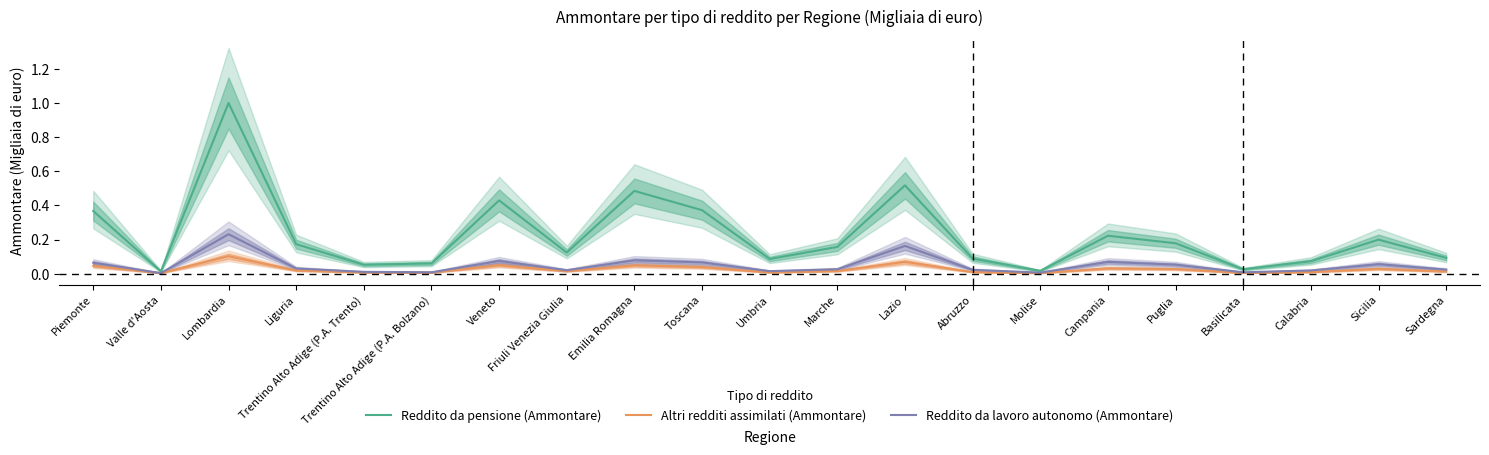

At which label does Reddito da lavoro autonomo (Ammontare) reach its minimum?

Valle d'Aosta